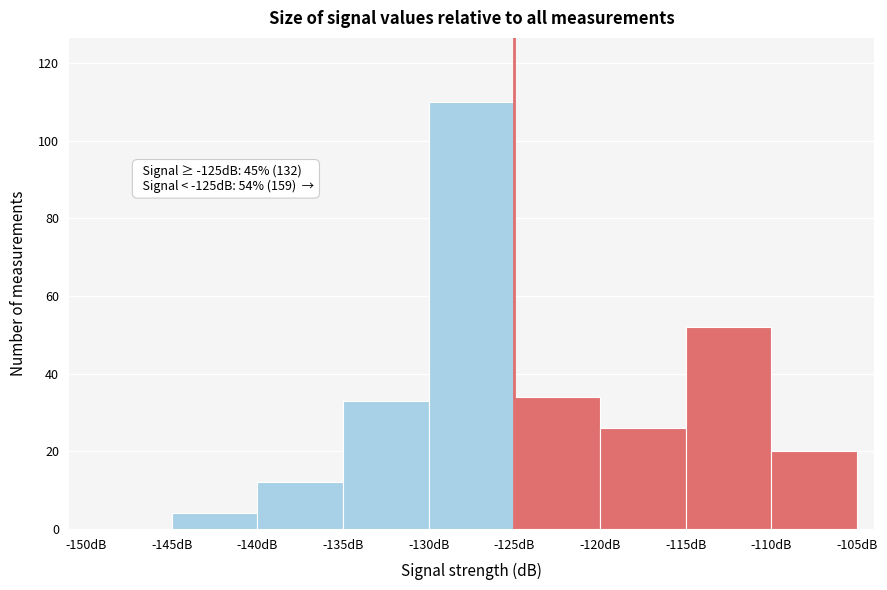

Which range on the x-axis has the tallest bar?

-130 to -125